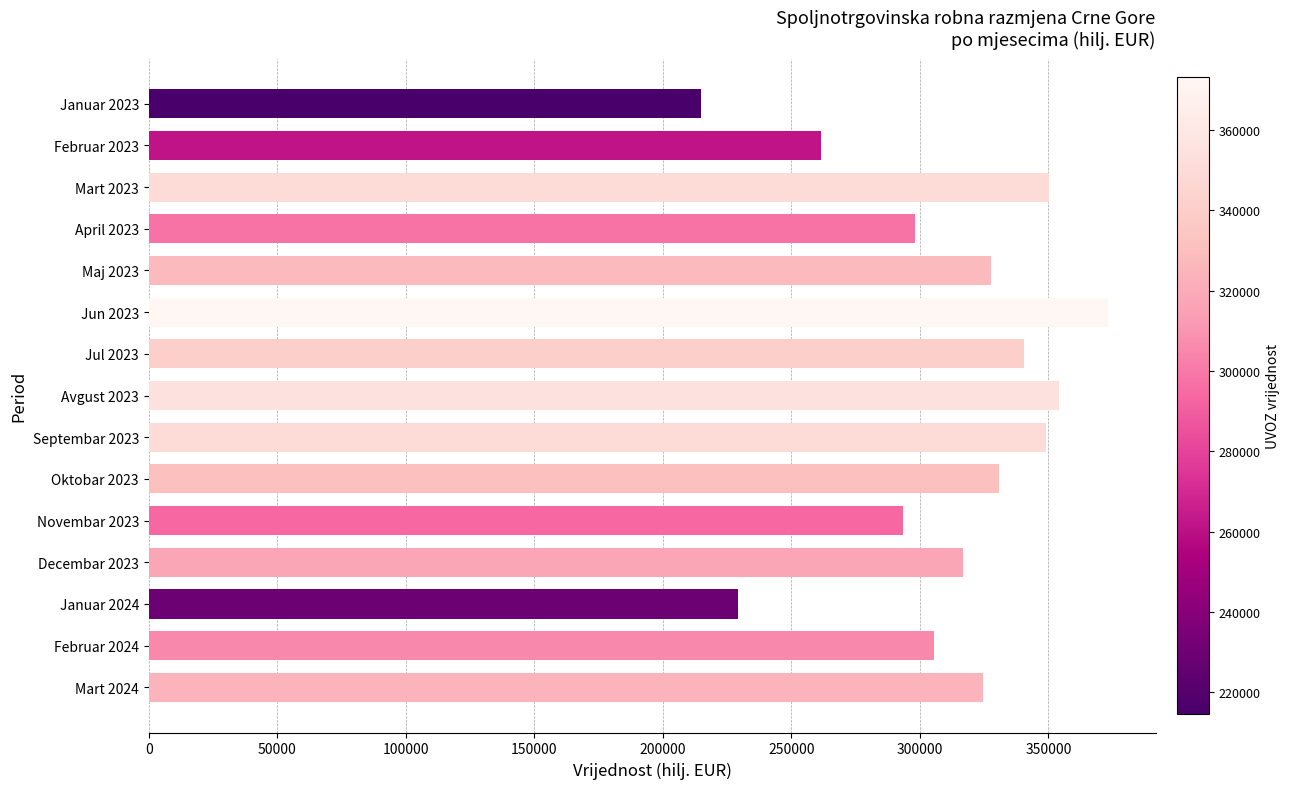

Count the number of values greater than 324402.

8